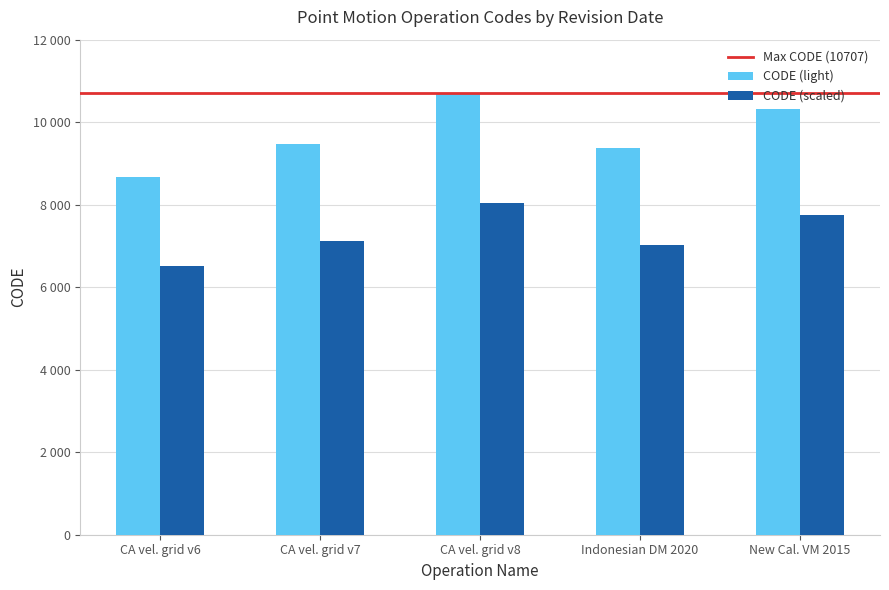

What is the maximum value shown in the chart?

10707